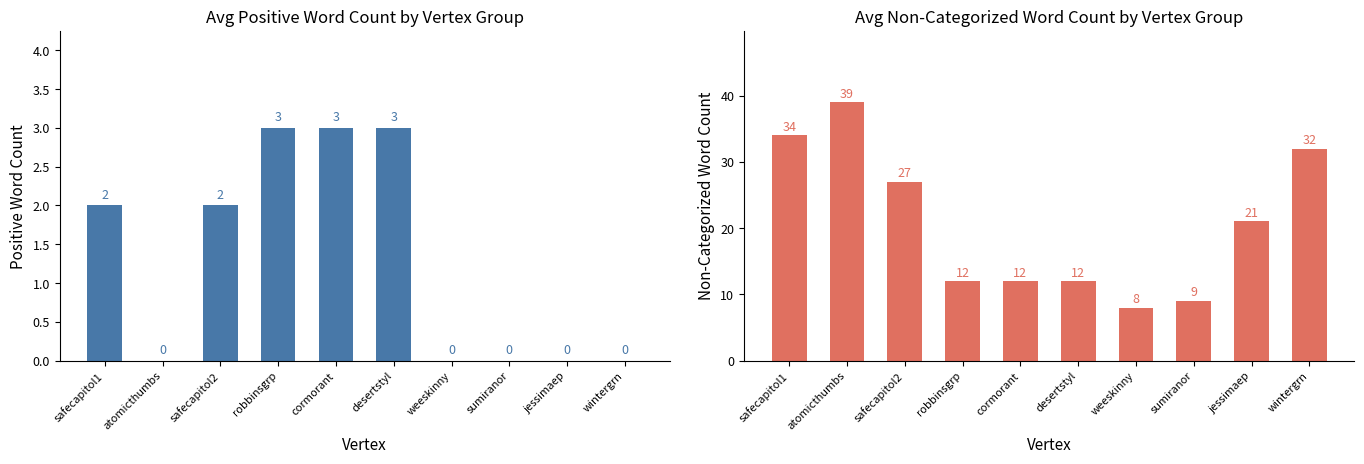

What is the difference between the Non-Categorized Word Count values at wintergrn and jessimaep?

11